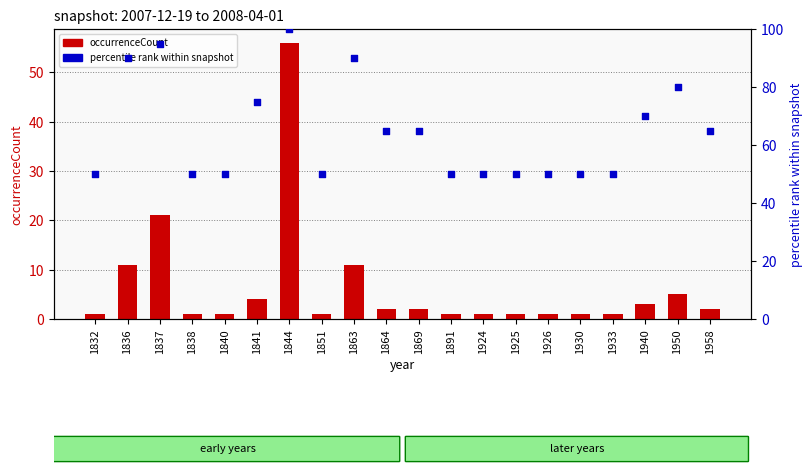

At which category is the sum across all series the highest?

1844